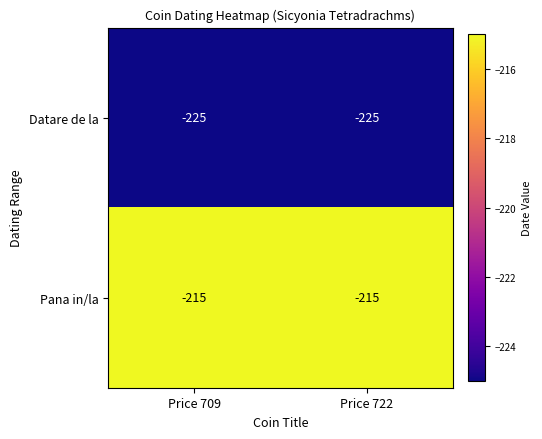

Rank the series at Price 722 from lowest to highest value.

Datare de la, Pana in/la